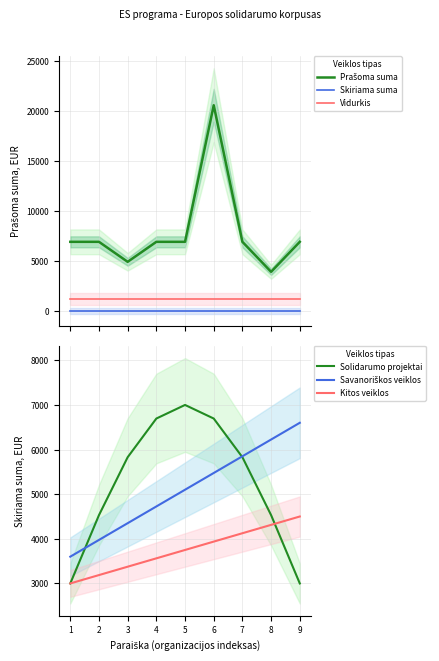

True or false: Kitos veiklos and Savanoriškos veiklos intersect in this chart.

False